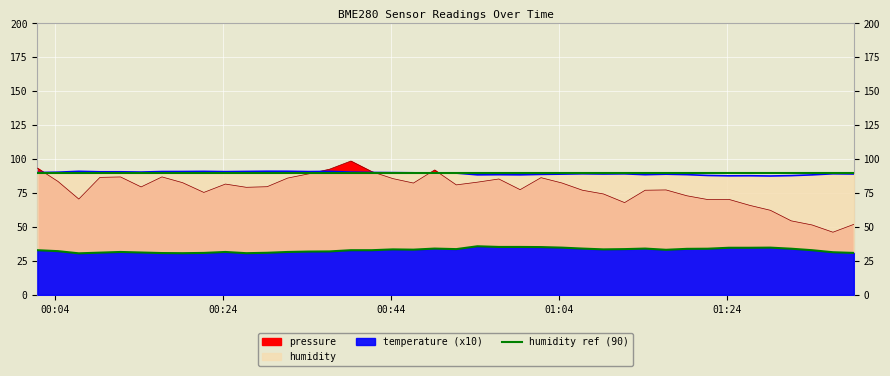

True or false: humidity and temperature cross at least once.

False